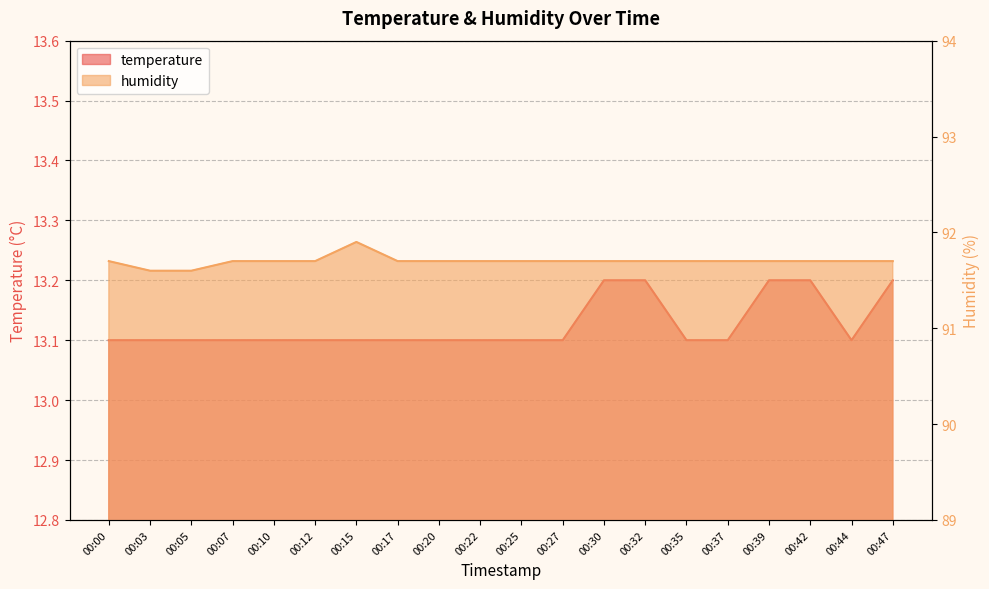

Reading right to left, what are all the values shown in this chart?

temperature: 00:47=13.2	00:44=13.1	00:42=13.2	00:39=13.2	00:37=13.1	00:35=13.1	00:32=13.2	00:30=13.2	00:27=13.1	00:25=13.1	00:22=13.1	00:20=13.1	00:17=13.1	00:15=13.1	00:12=13.1	00:10=13.1	00:07=13.1	00:05=13.1	00:03=13.1	00:00=13.1
humidity: 00:47=91.7	00:44=91.7	00:42=91.7	00:39=91.7	00:37=91.7	00:35=91.7	00:32=91.7	00:30=91.7	00:27=91.7	00:25=91.7	00:22=91.7	00:20=91.7	00:17=91.7	00:15=91.9	00:12=91.7	00:10=91.7	00:07=91.7	00:05=91.6	00:03=91.6	00:00=91.7